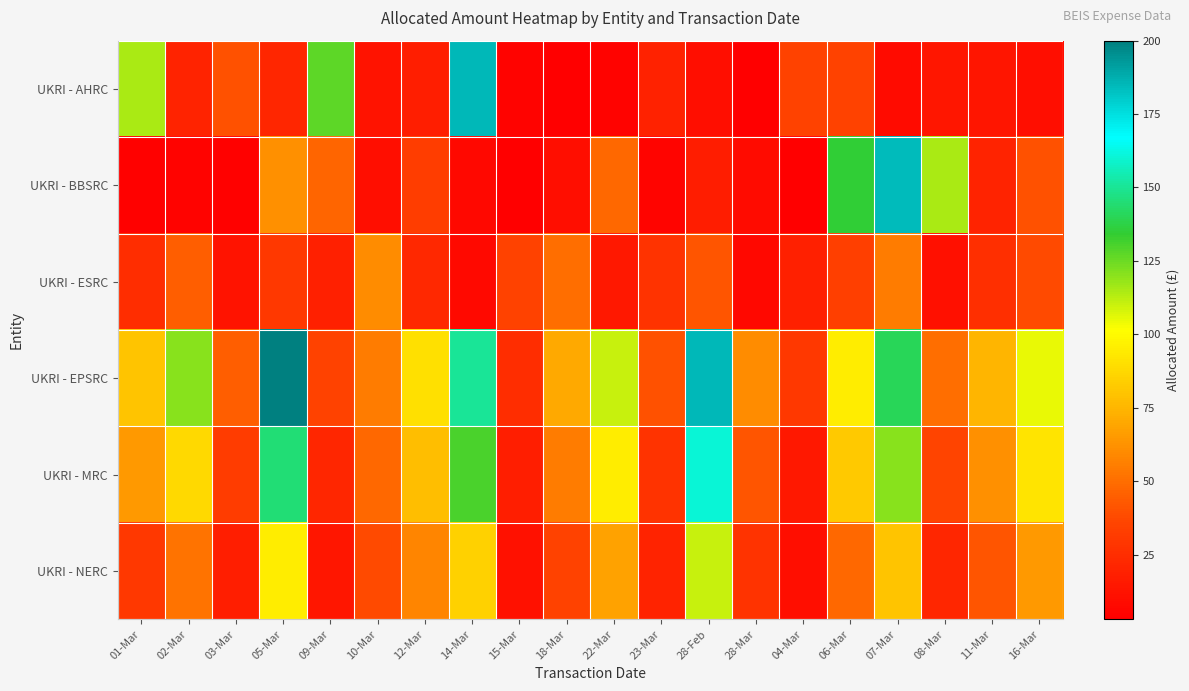

What is the minimum value shown in the chart?

3.0